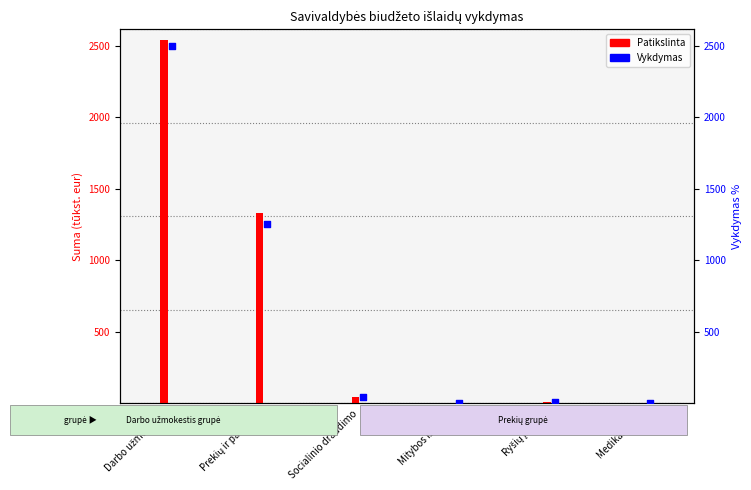

What is the total value across all series at Medikamentų?

0.8